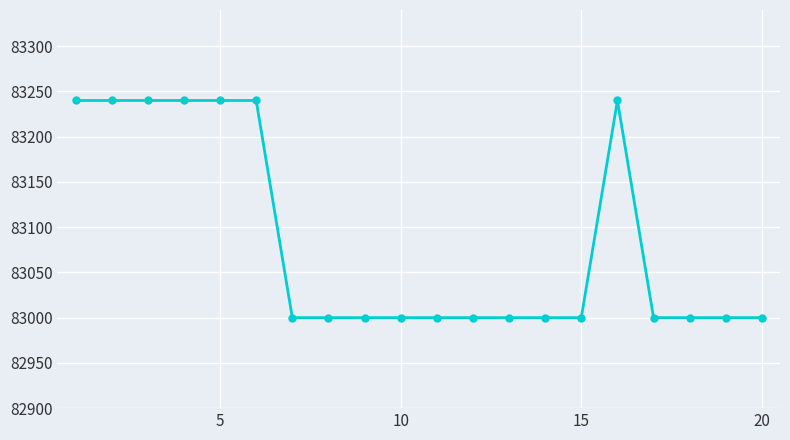

What is the average value?

83084